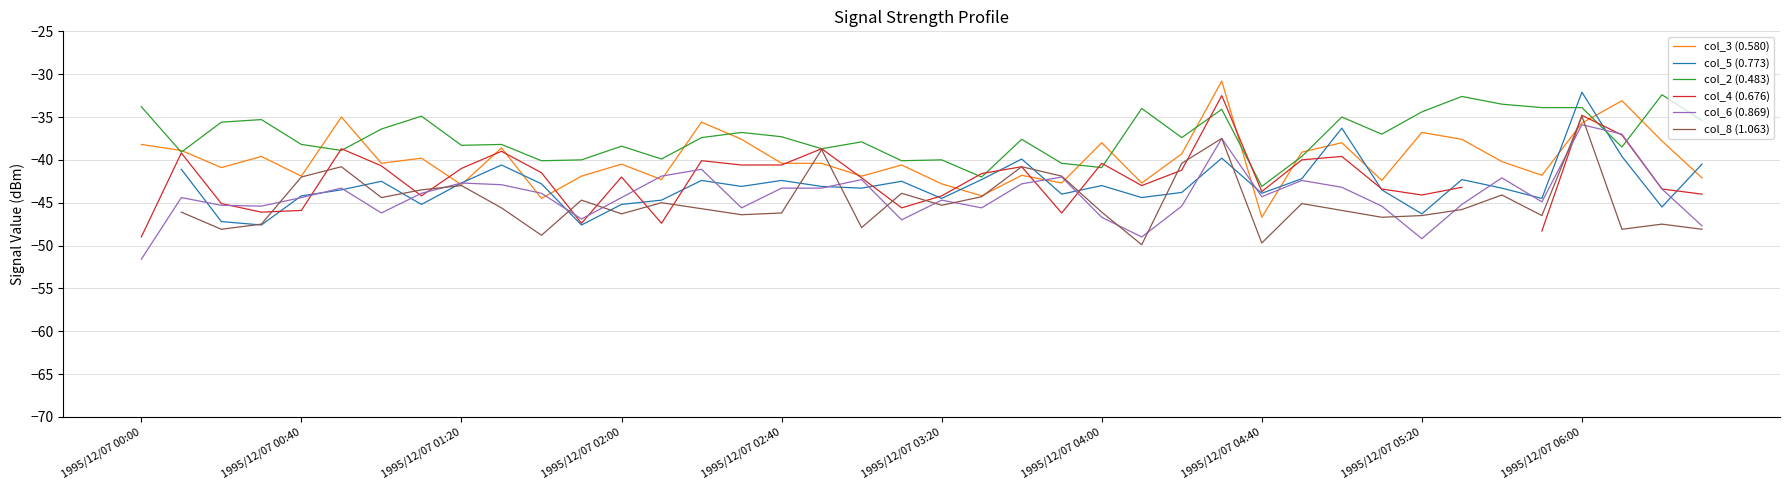

True or false: col_5 (0.773) has more than 0 points higher than both neighbors.

True